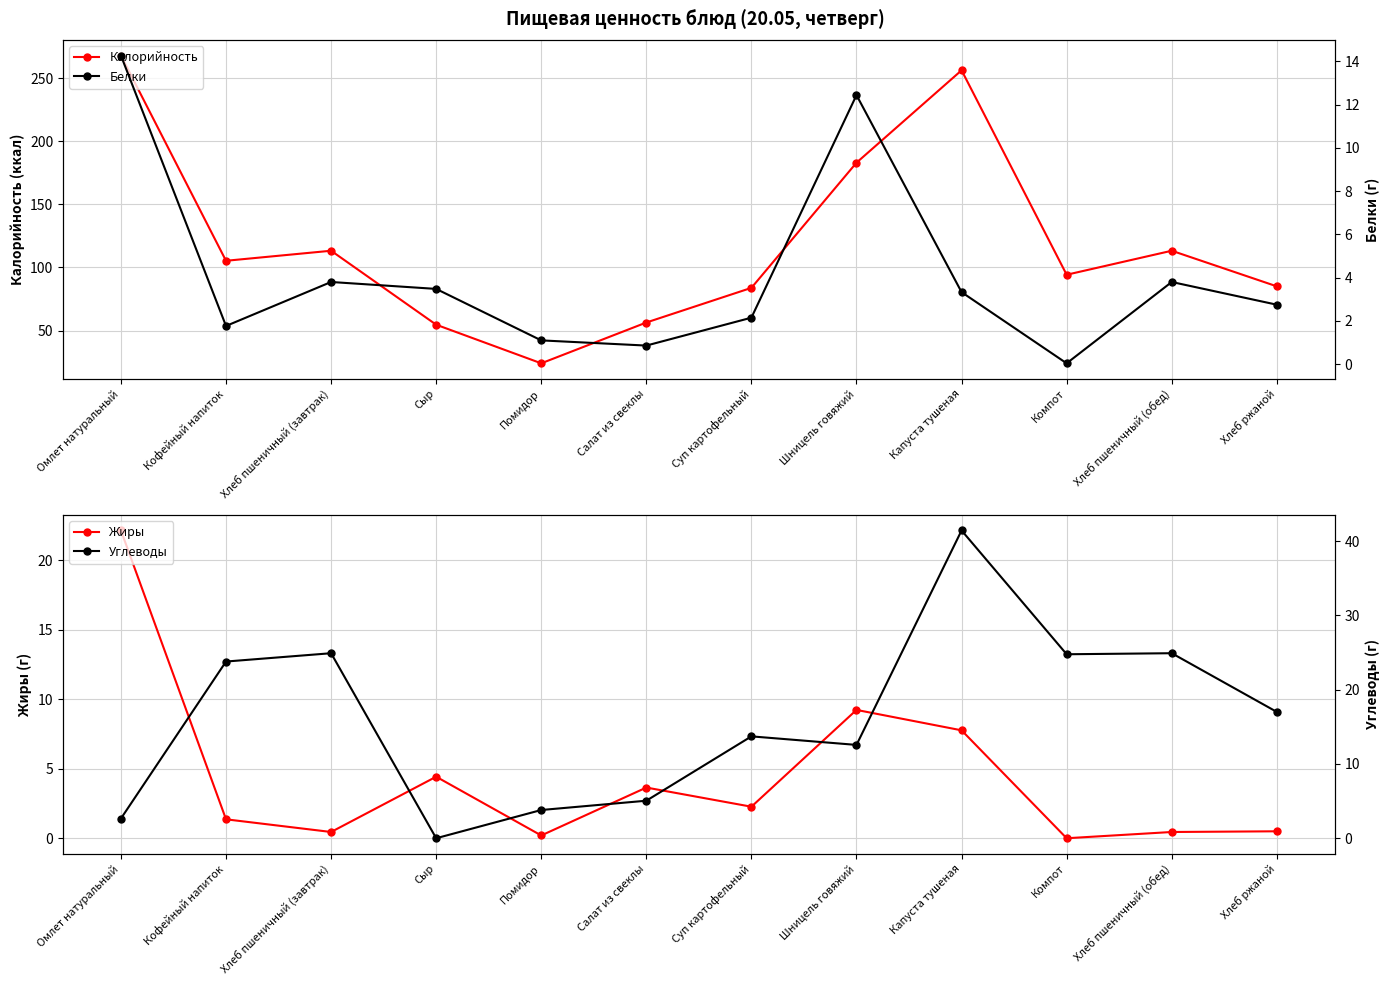

In Белки, how many points are lower than both neighbors (excluding endpoints)?

3